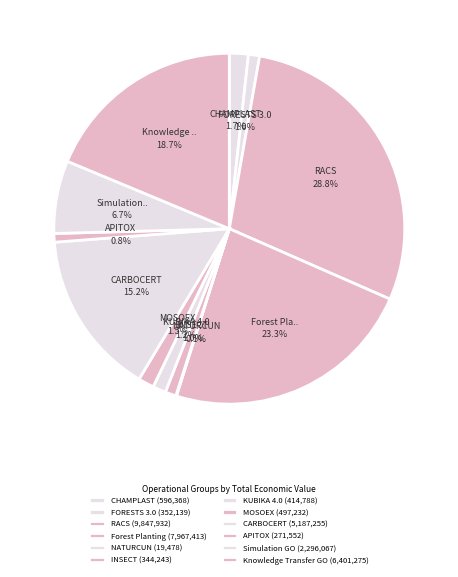

What percentage is the RACS slice, to the nearest percent?

29%